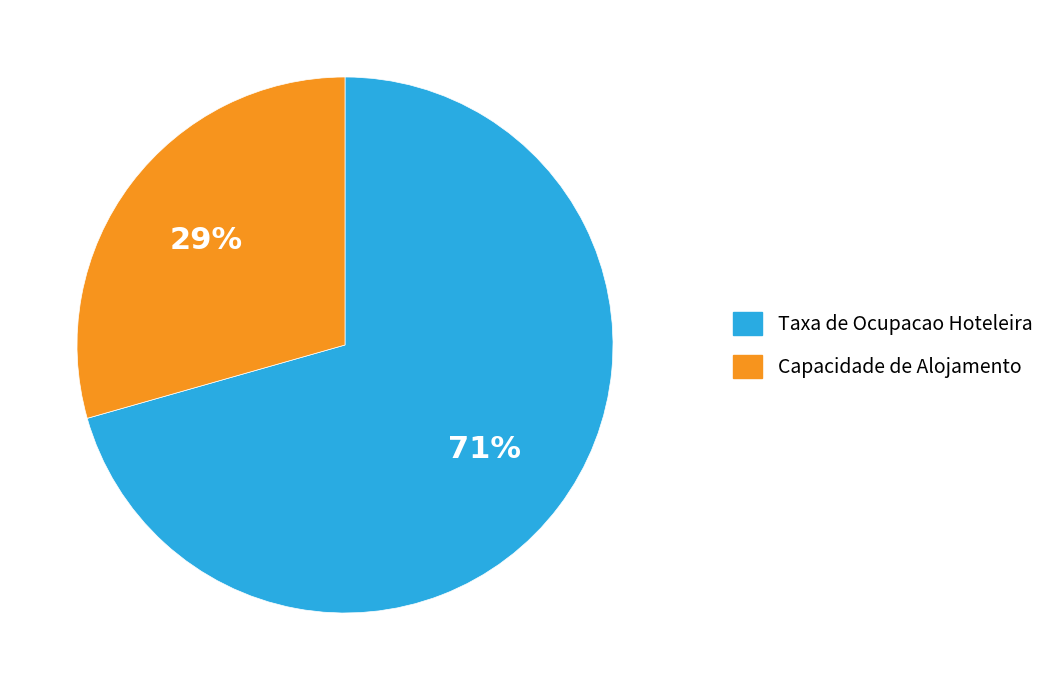

To the nearest percent, what percentage of the pie is Capacidade de Alojamento?

29%